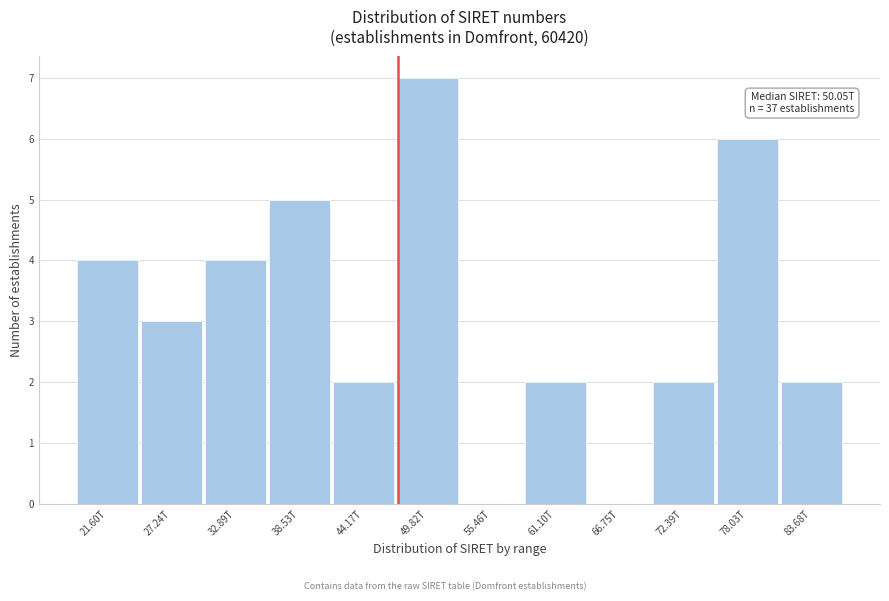

What is the greatest value displayed?

7